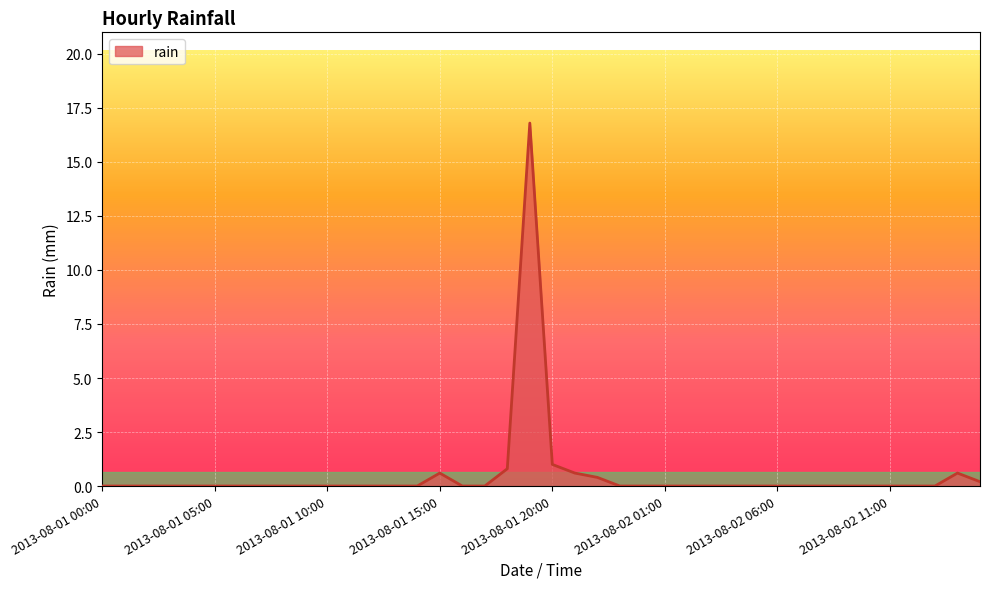

What is the greatest value displayed?

16.8